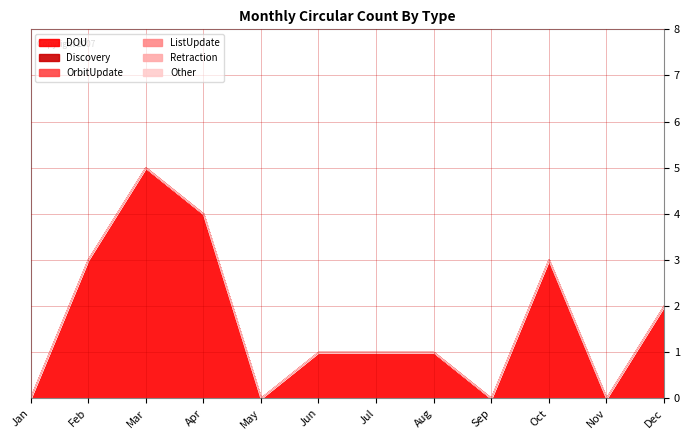

List the labels in order of Discovery value, largest first.

Jan, Feb, Mar, Apr, May, Jun, Jul, Aug, Sep, Oct, Nov, Dec